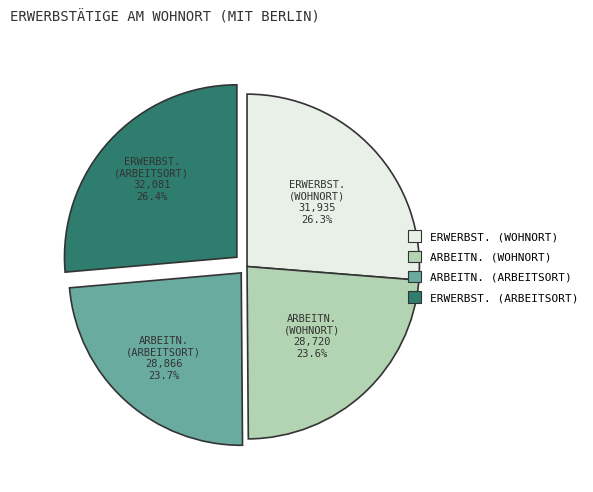

Is ERWERBST. (ARBEITSORT) the majority of the pie?

No